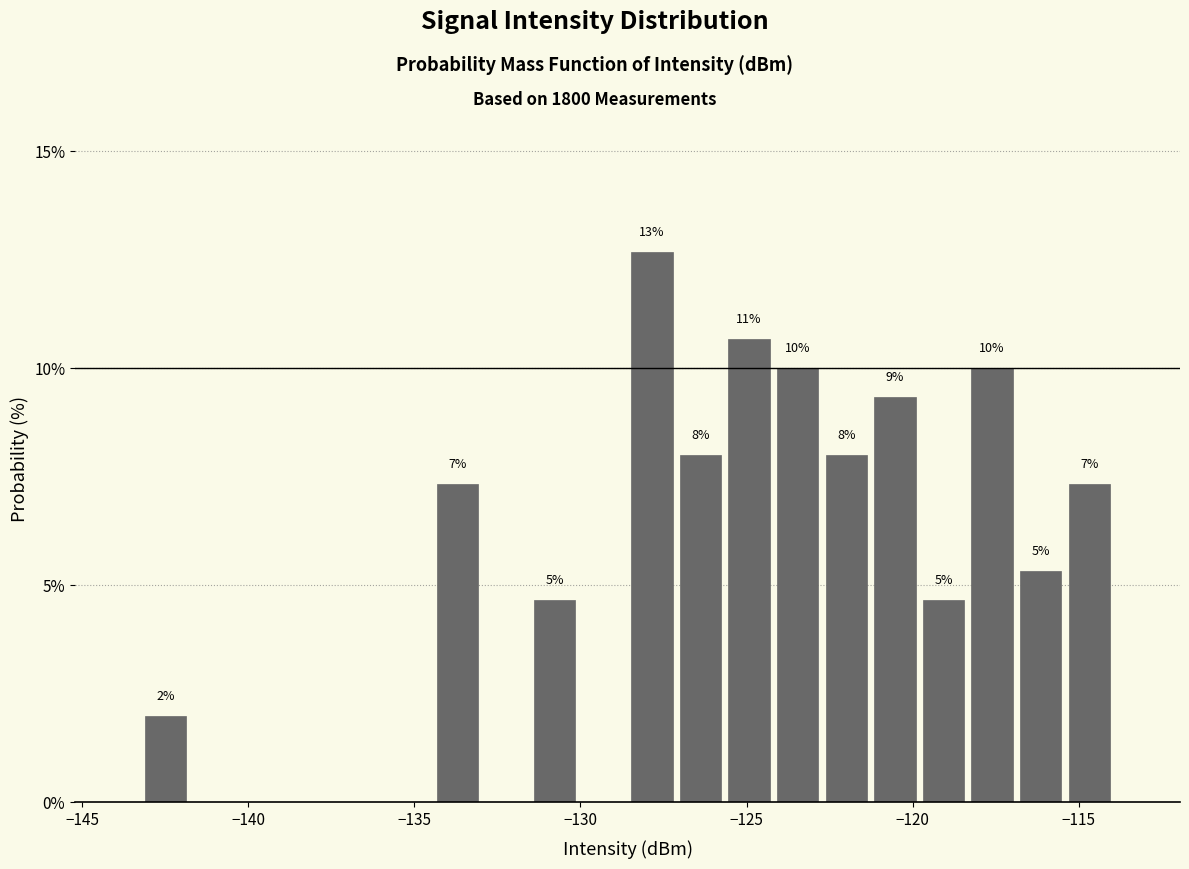

Read against the x-axis, roughly where is the centre of the tallest bar?

-128.0